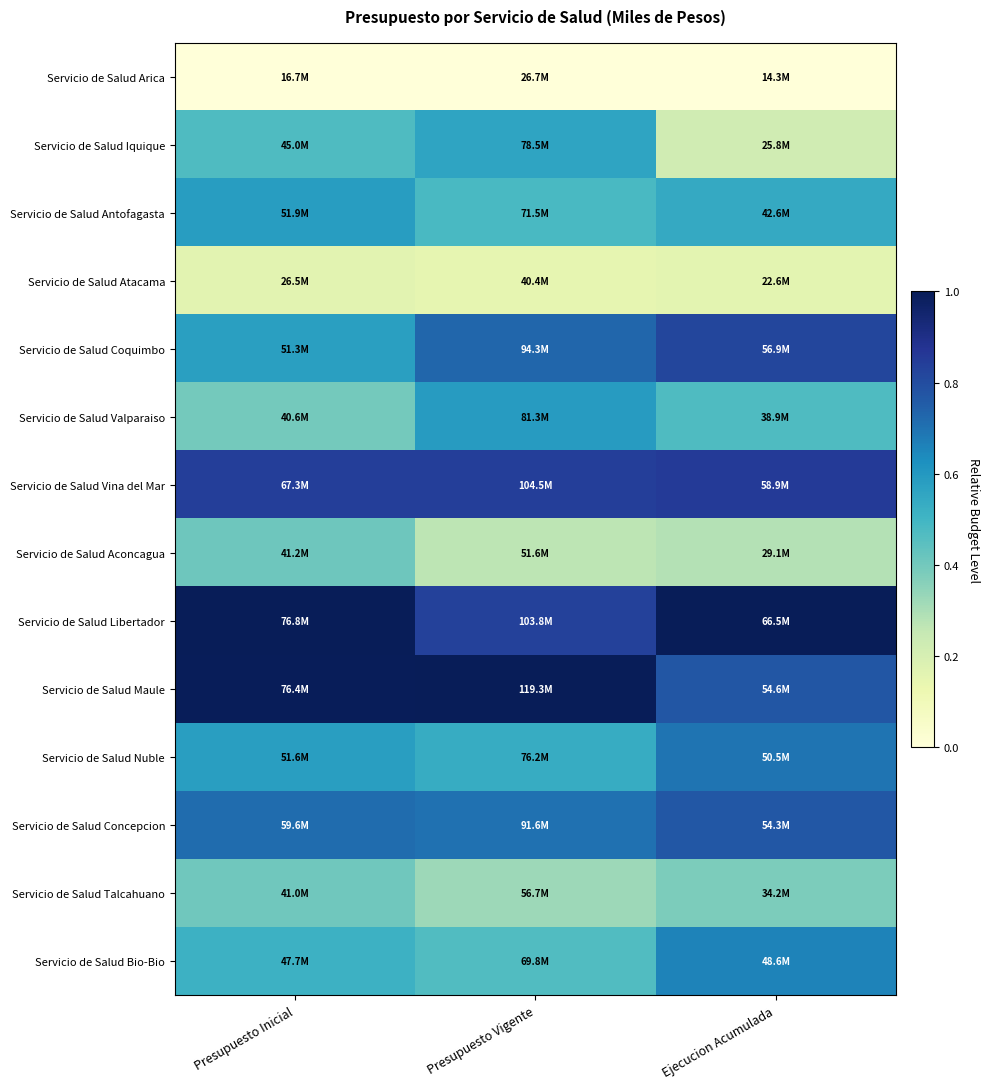

Reading left to right, extract all data points from this chart.

Servicio de Salud Arica: Presupuesto Inicial=0.0	Presupuesto Vigente=0.0	Ejecucion Acumulada=0.0
Servicio de Salud Iquique: Presupuesto Inicial=0.5	Presupuesto Vigente=0.6	Ejecucion Acumulada=0.2
Servicio de Salud Antofagasta: Presupuesto Inicial=0.6	Presupuesto Vigente=0.5	Ejecucion Acumulada=0.5
Servicio de Salud Atacama: Presupuesto Inicial=0.2	Presupuesto Vigente=0.1	Ejecucion Acumulada=0.2
Servicio de Salud Coquimbo: Presupuesto Inicial=0.6	Presupuesto Vigente=0.7	Ejecucion Acumulada=0.8
Servicio de Salud Valparaiso: Presupuesto Inicial=0.4	Presupuesto Vigente=0.6	Ejecucion Acumulada=0.5
Servicio de Salud Vina del Mar: Presupuesto Inicial=0.8	Presupuesto Vigente=0.8	Ejecucion Acumulada=0.9
Servicio de Salud Aconcagua: Presupuesto Inicial=0.4	Presupuesto Vigente=0.3	Ejecucion Acumulada=0.3
Servicio de Salud Libertador: Presupuesto Inicial=1.0	Presupuesto Vigente=0.8	Ejecucion Acumulada=1.0
Servicio de Salud Maule: Presupuesto Inicial=1.0	Presupuesto Vigente=1.0	Ejecucion Acumulada=0.8
Servicio de Salud Nuble: Presupuesto Inicial=0.6	Presupuesto Vigente=0.5	Ejecucion Acumulada=0.7
Servicio de Salud Concepcion: Presupuesto Inicial=0.7	Presupuesto Vigente=0.7	Ejecucion Acumulada=0.8
Servicio de Salud Talcahuano: Presupuesto Inicial=0.4	Presupuesto Vigente=0.3	Ejecucion Acumulada=0.4
Servicio de Salud Bio-Bio: Presupuesto Inicial=0.5	Presupuesto Vigente=0.5	Ejecucion Acumulada=0.7